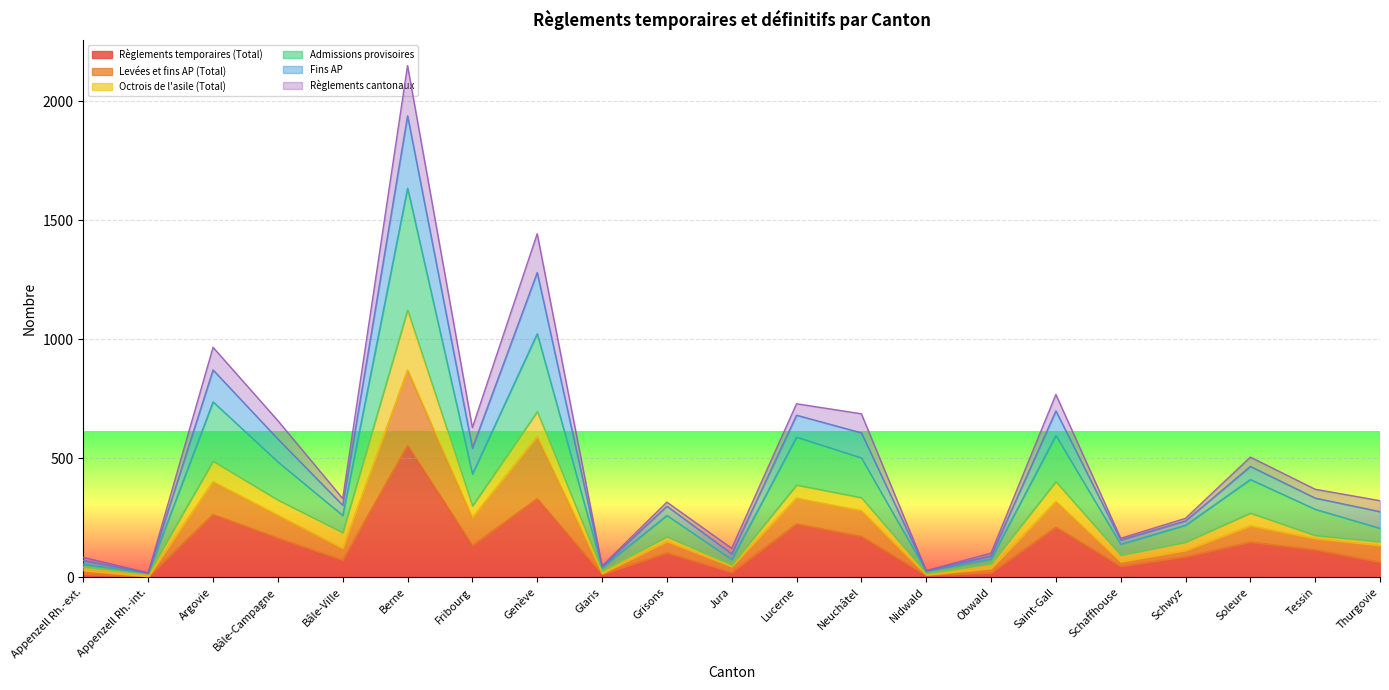

What is the smallest value displayed?

3